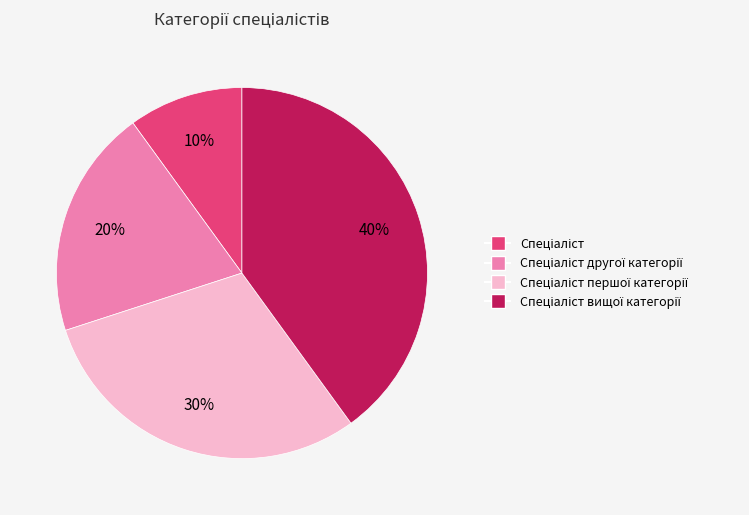

Count the number of slices in the pie.

4